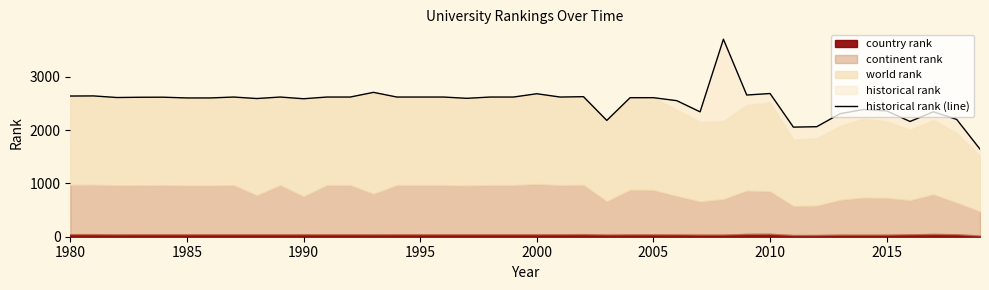

What is the average value?

2533